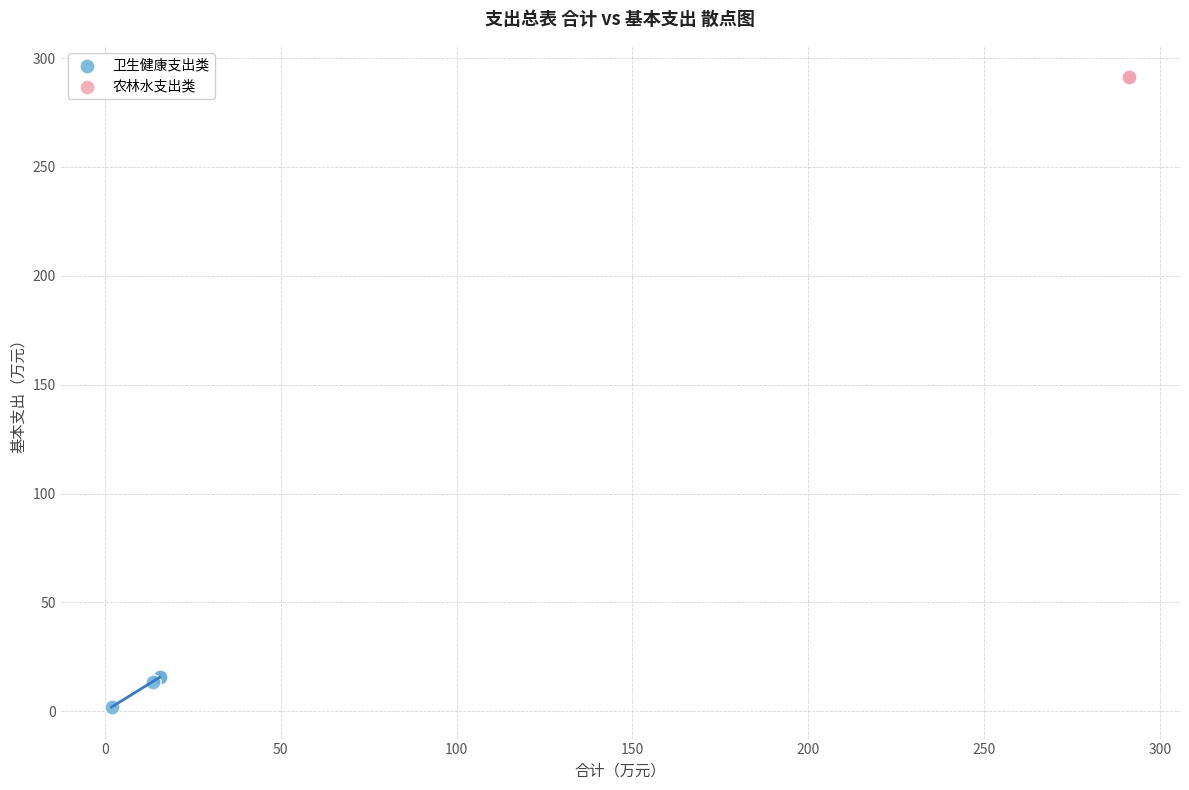

Which series reaches the maximum Y coordinate?

农林水支出类